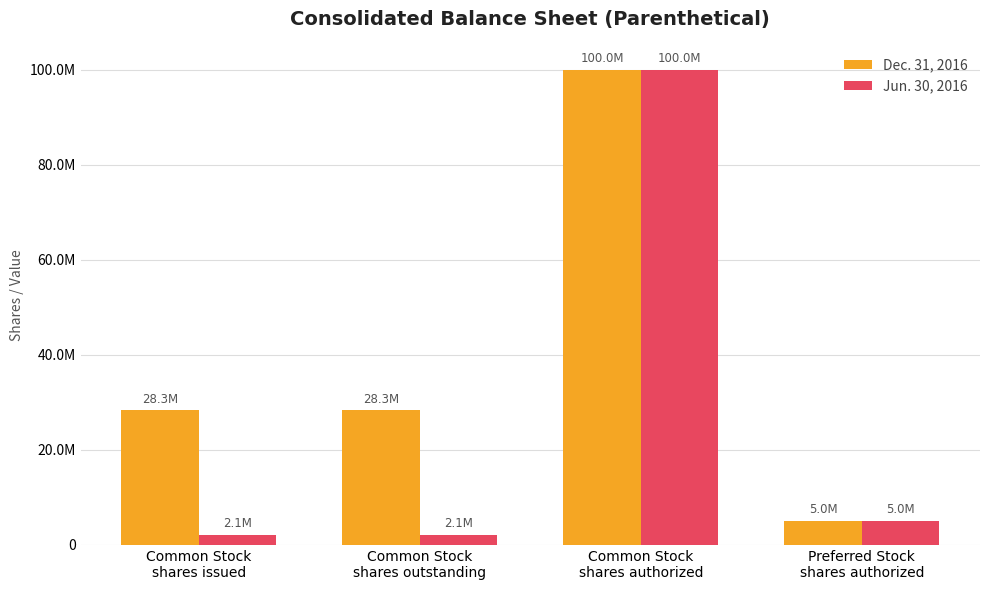

Are the bars horizontal?

No